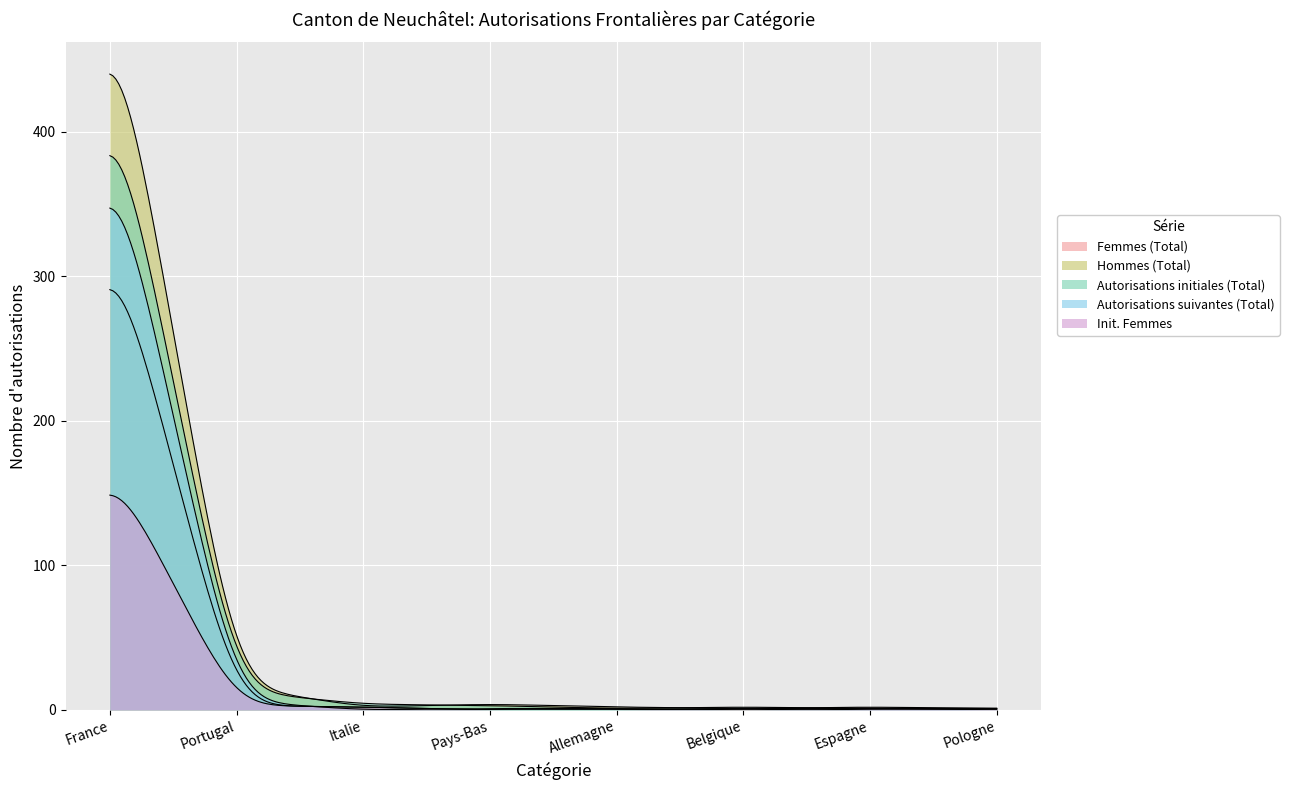

True or false: Autorisations suivantes (Total) has more than 2 interior local peaks.

False